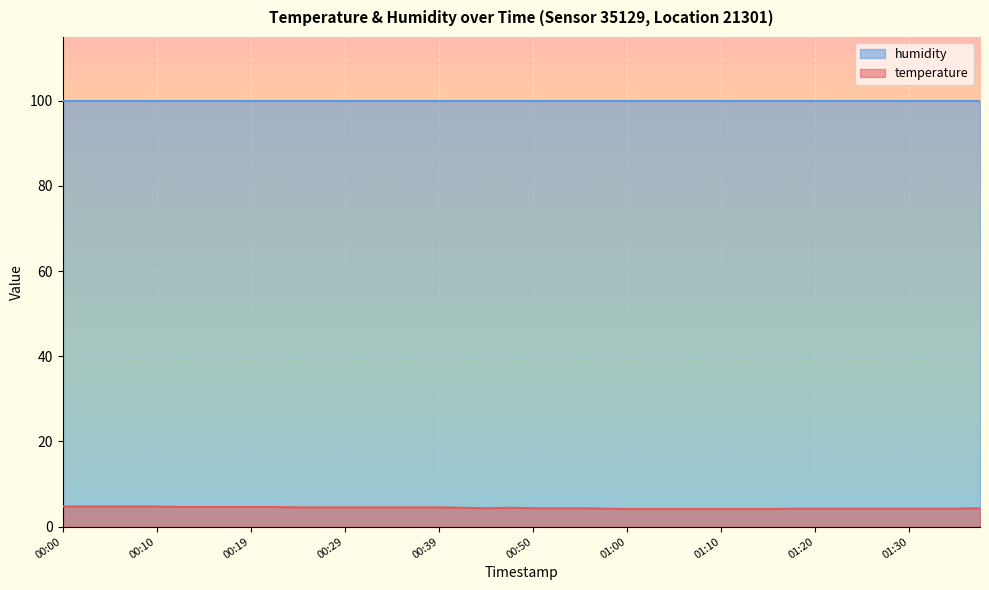

Which series has the largest total across all categories?

humidity